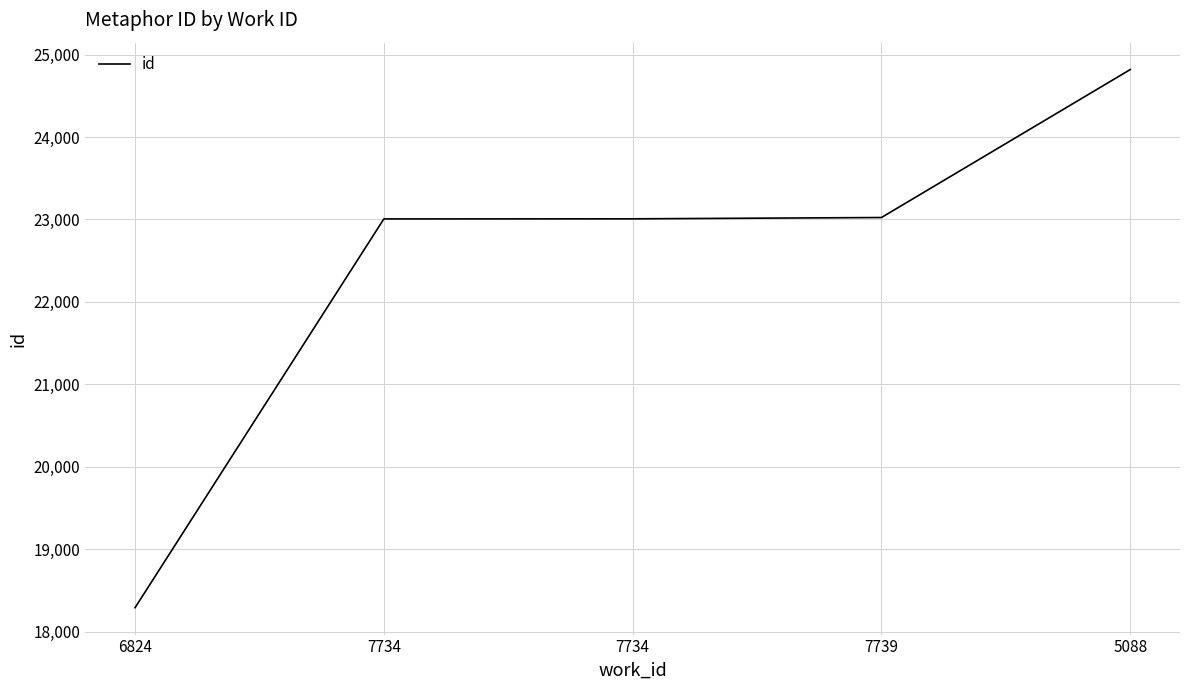

Does the chart display data point markers on the line(s)?

No